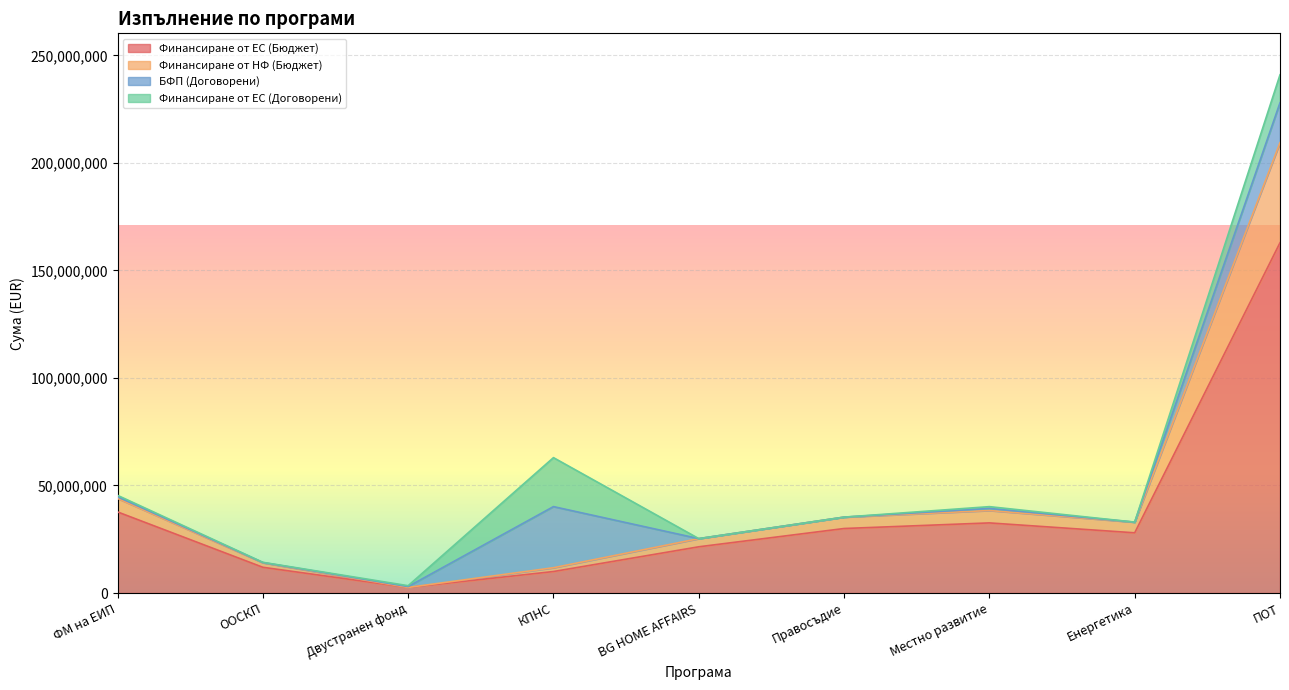

What is the spread (max minus min) of values at Правосъдие?

5294036.8